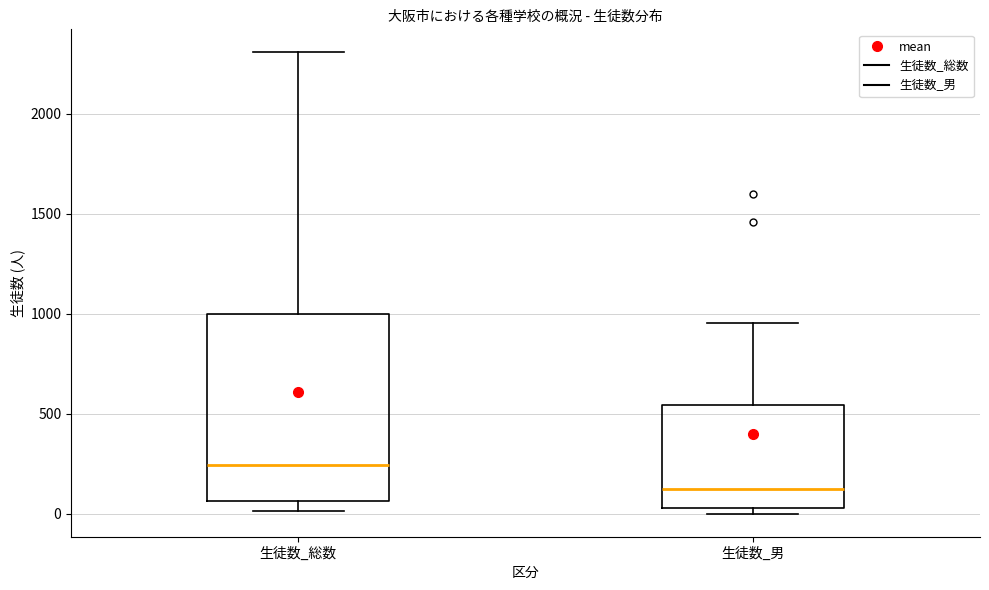

Reading left to right, read every box against the y-axis: the position of its median line, the range the box covers, and the ends of its whiskers. The values are not printed on the chart, so give them approximately, as read against the axis.

生徒数_総数: median 250, box 50 to 1000, whiskers 0 to 2300
生徒数_男: median 100, box 50 to 550, whiskers 0 to 950